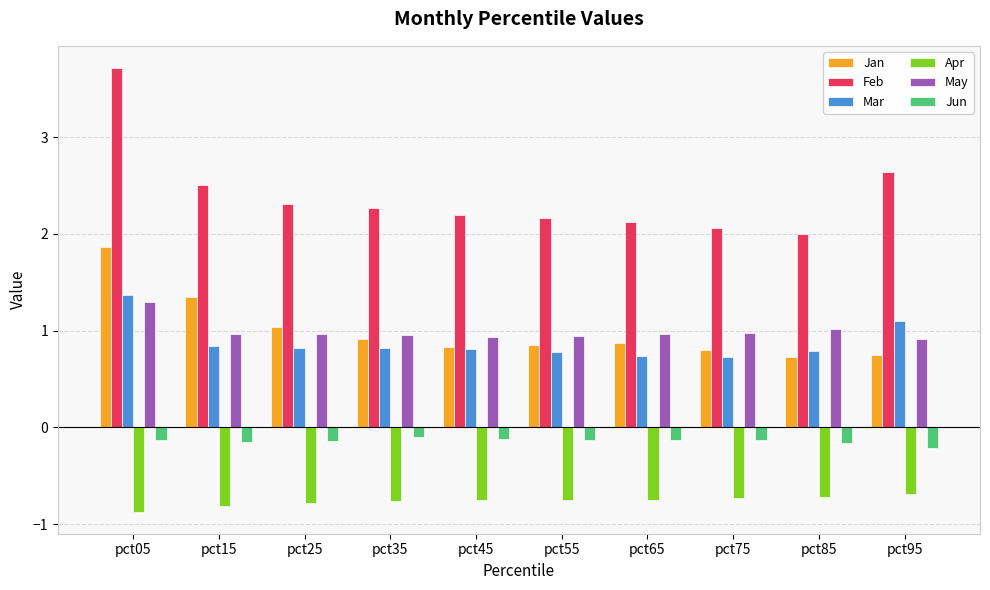

Which series has the widest spread of values?

Feb